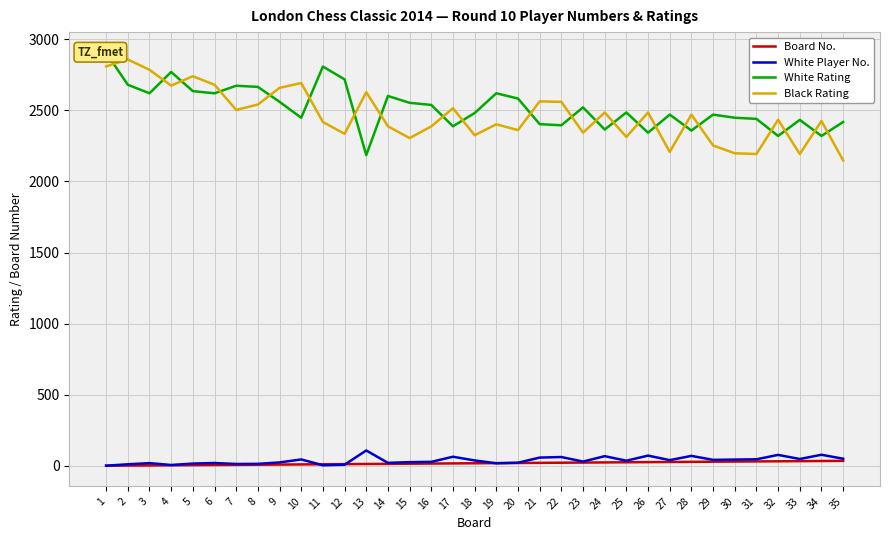

Where does the Board No. series first go above 18?

19